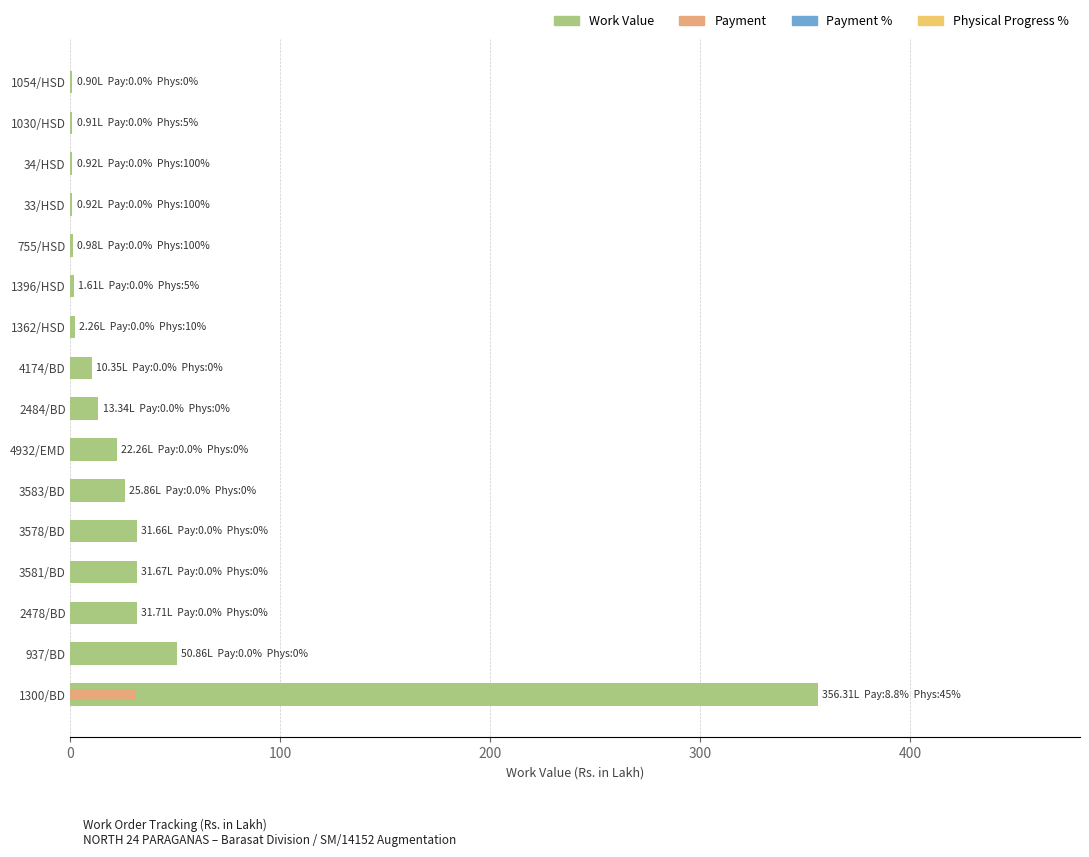

Which series has the largest total across all categories?

Work Value